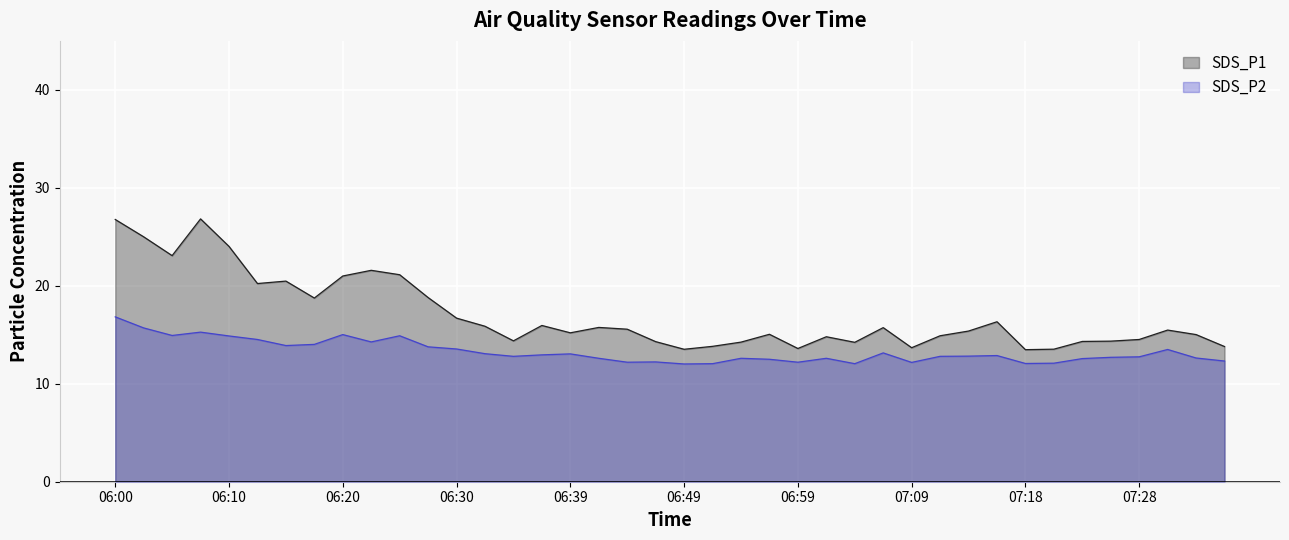

How many lines are shown in the chart?

2